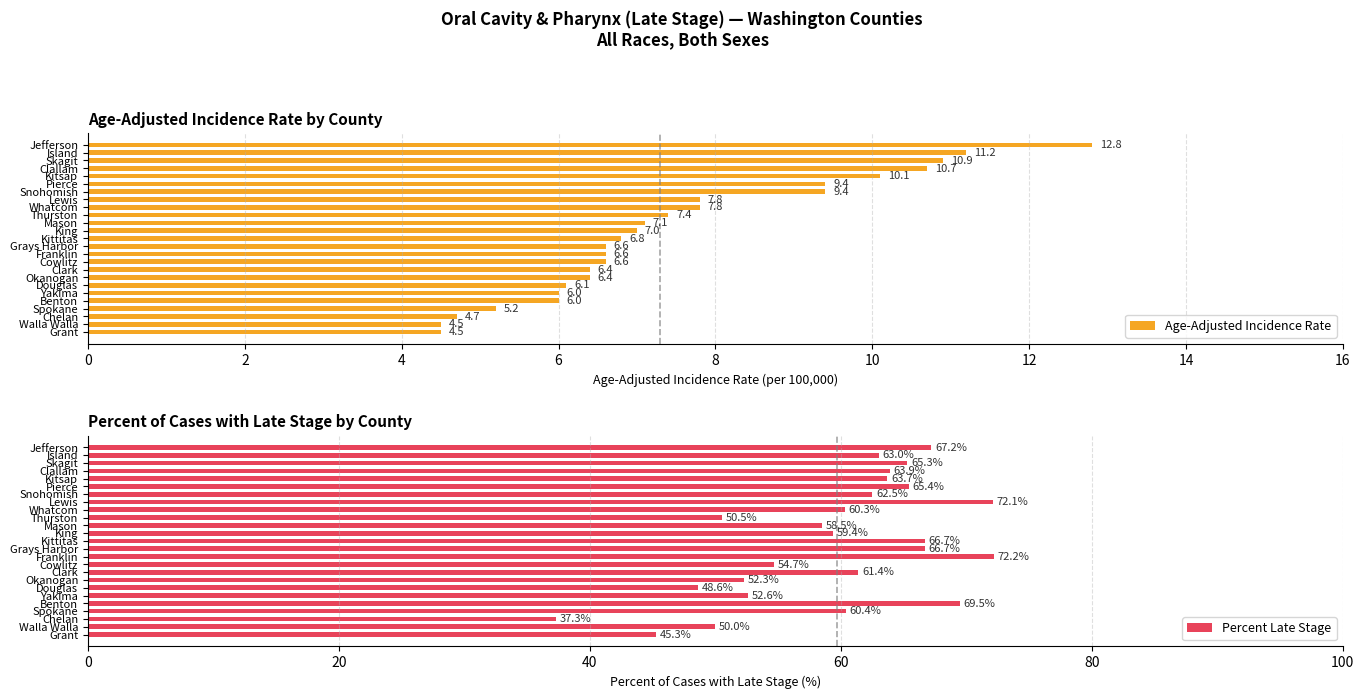

What is the difference between the maximum and minimum values in the Age-Adjusted Incidence Rate series?

8.3